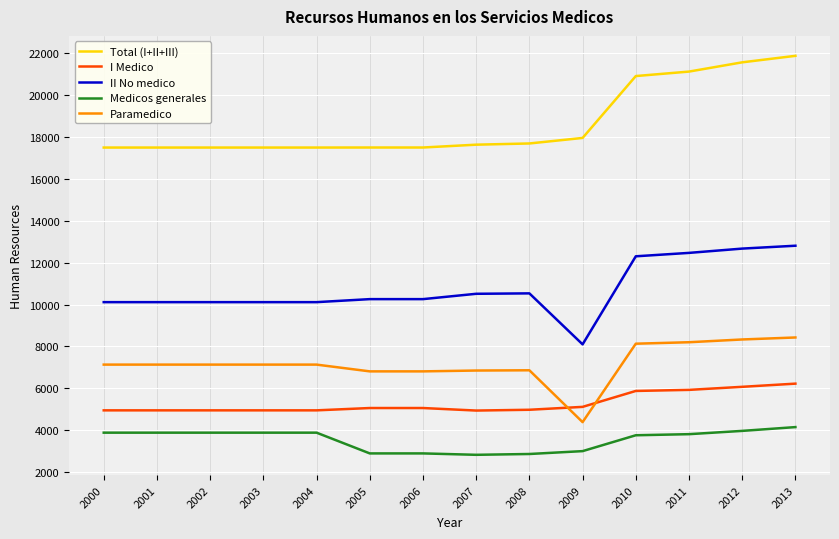

Is this an area chart (filled region under the line)?

No